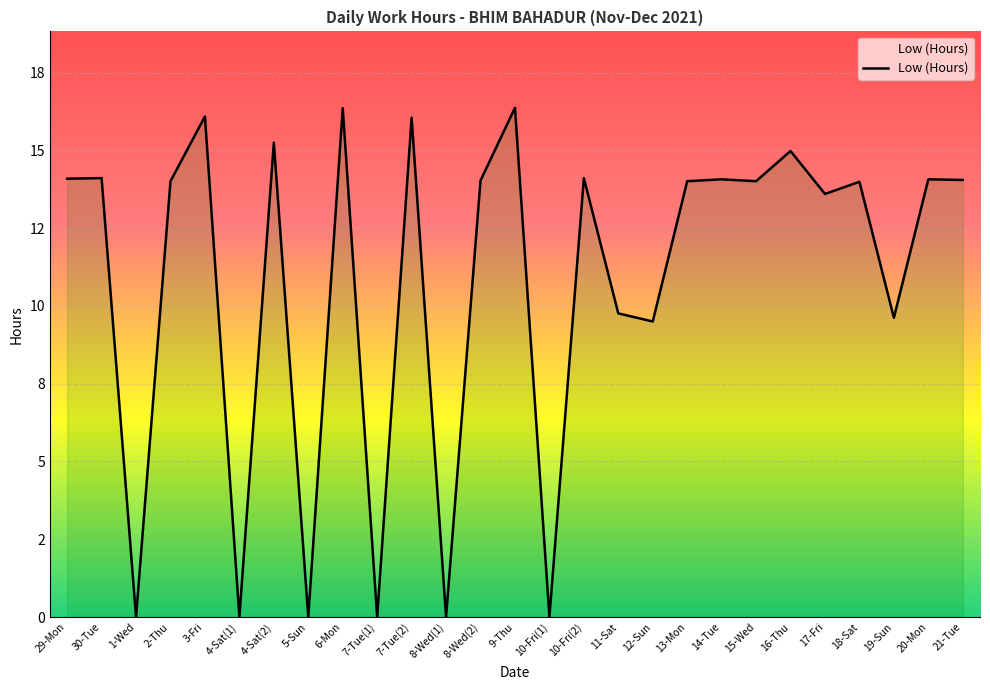

Is this an area chart (filled region under the line)?

Yes